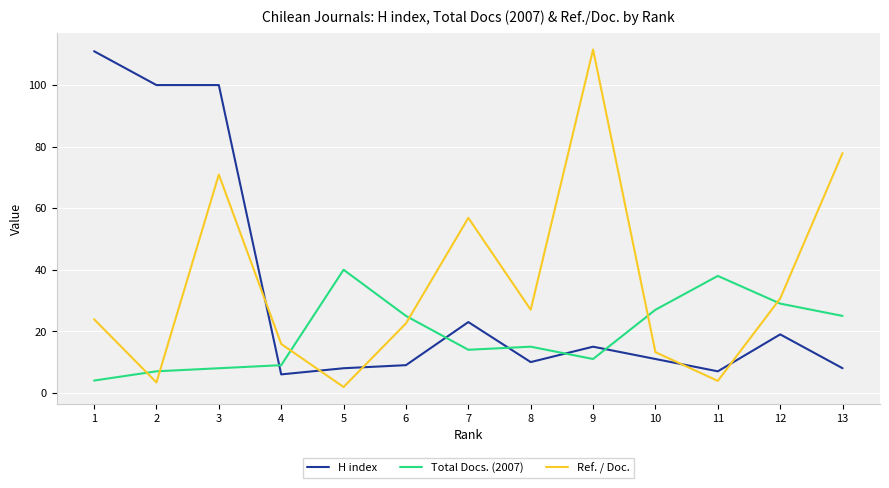

At how many categories does at least one series exceed 59?

5